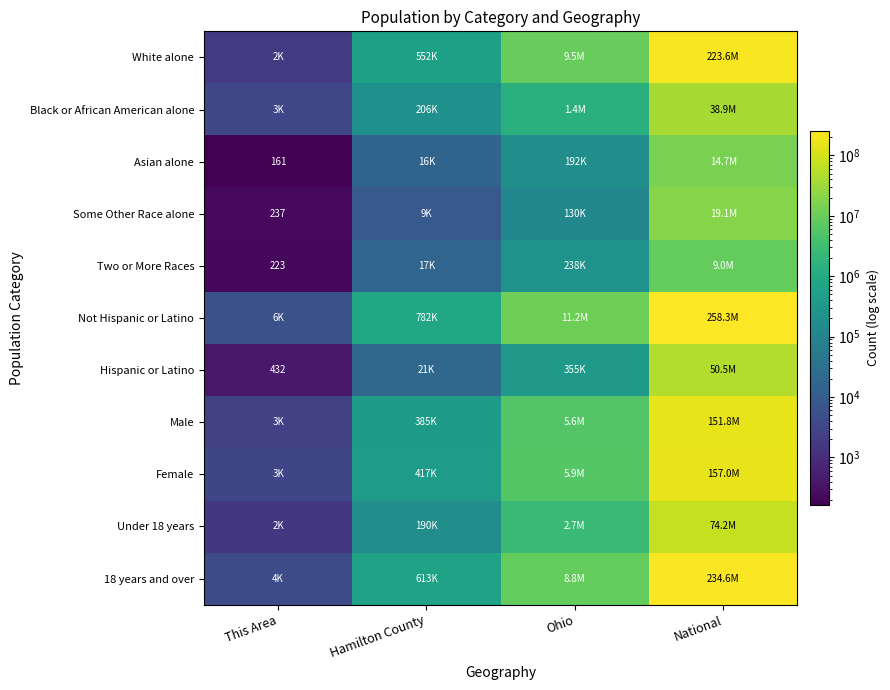

What is the minimum value for Asian alone?

161